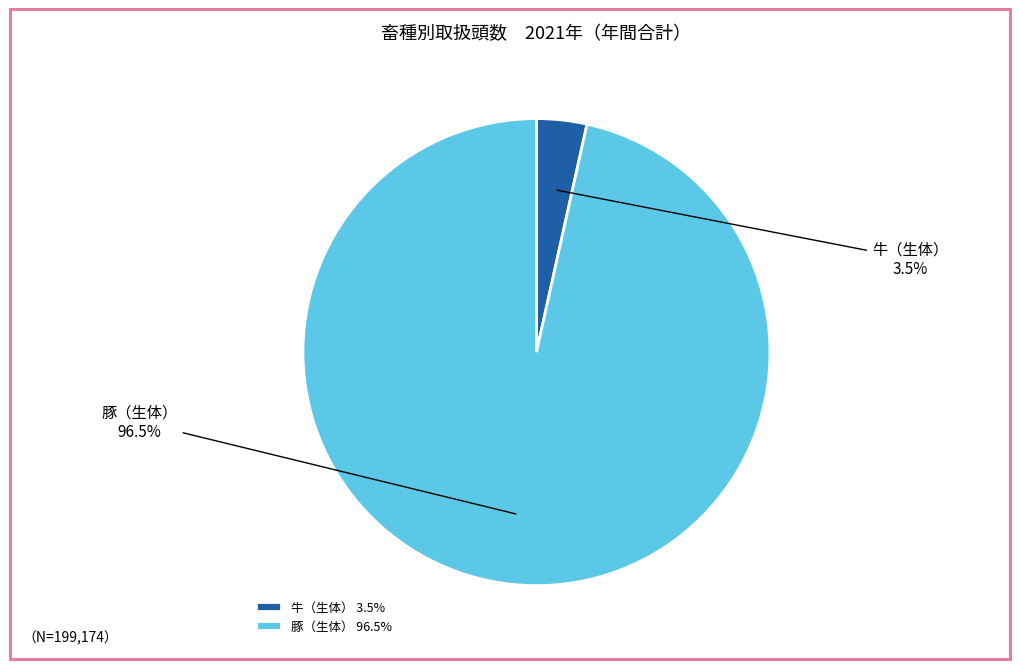

Is there any slice that represents more than half of the pie?

Yes